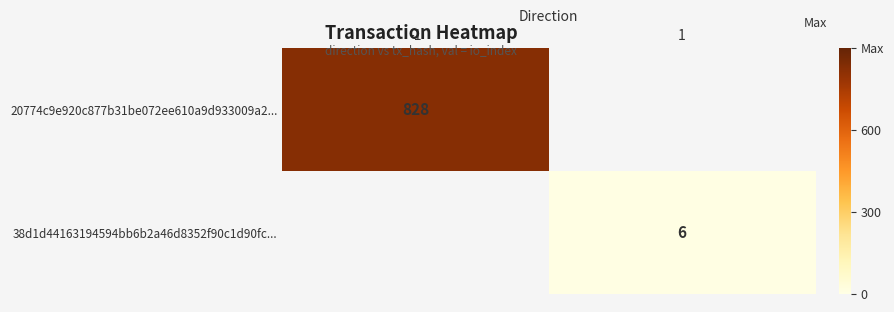

Is it true that 38d1d44163194594bb6b2a46d8352f90c1d90fc... equals 6 at 1?

True